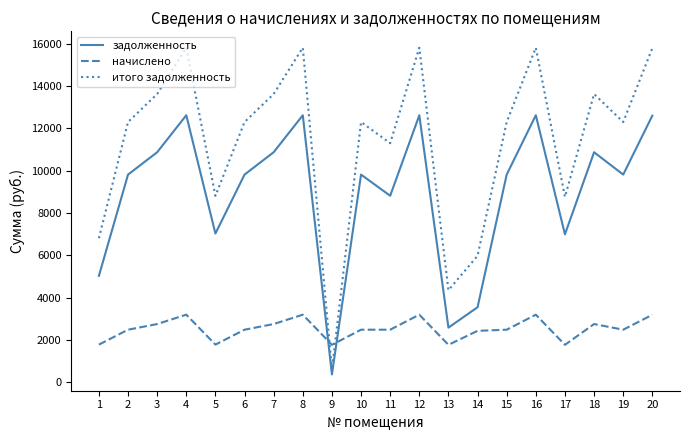

Does the chart have visible grid lines?

No